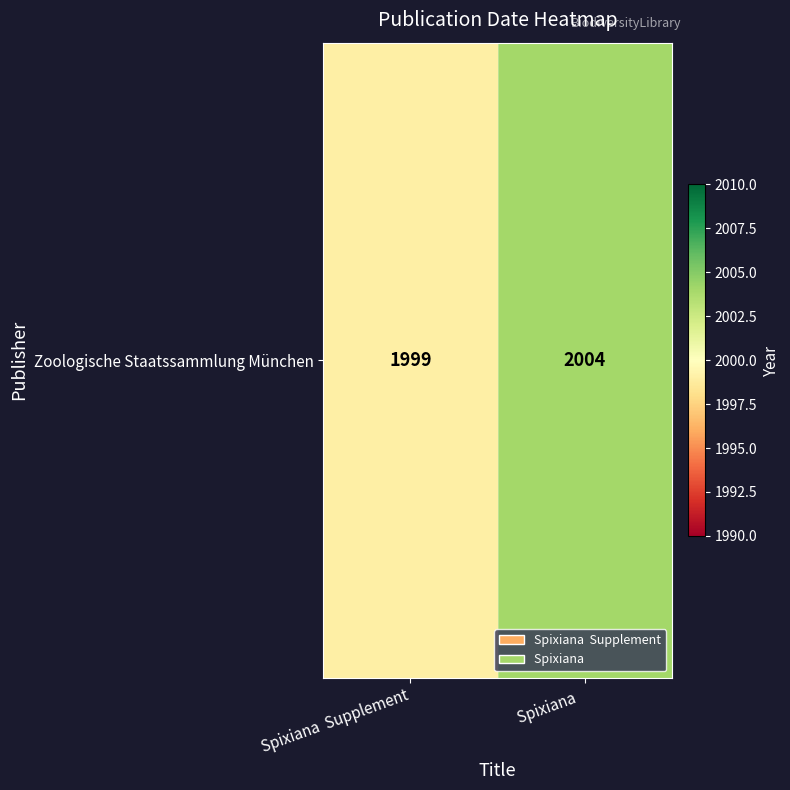

At which label is the value closest to 2001?

Spixiana  Supplement